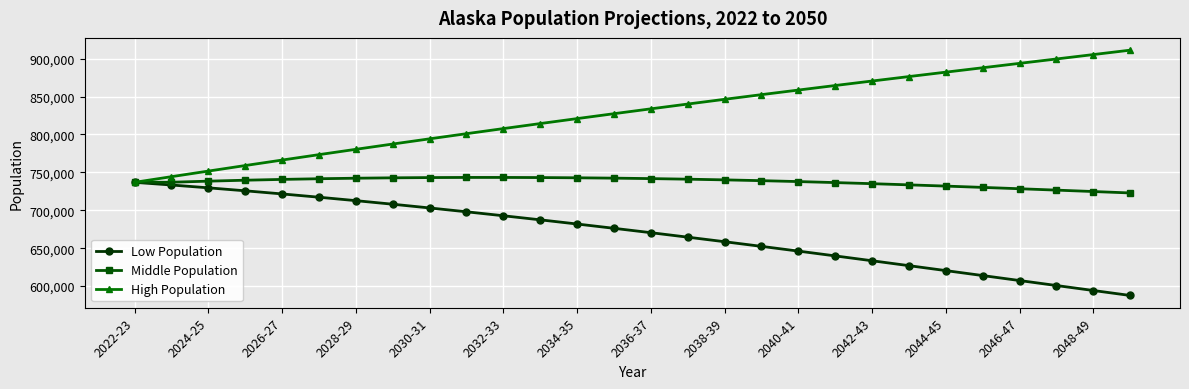

Which series has the largest total across all categories?

High Population